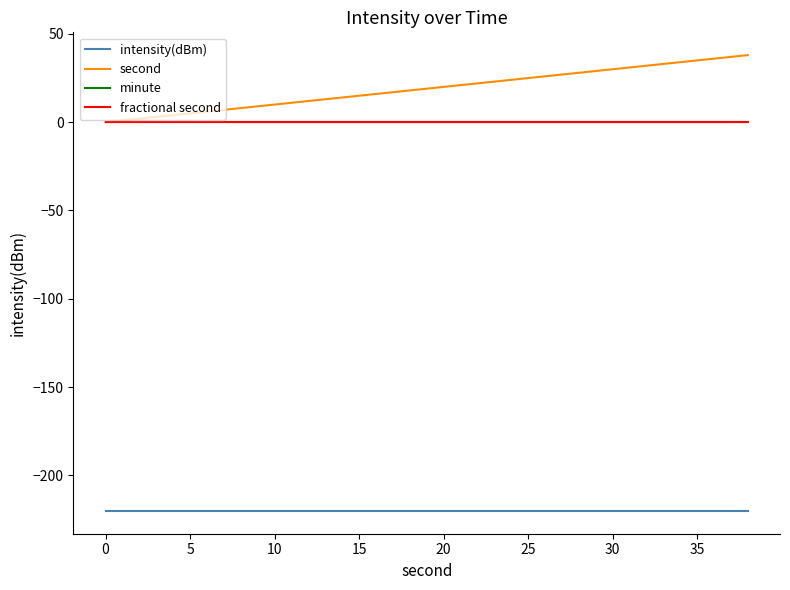

What is the value of the intensity(dBm) point at the 11th from the left?

-220.2